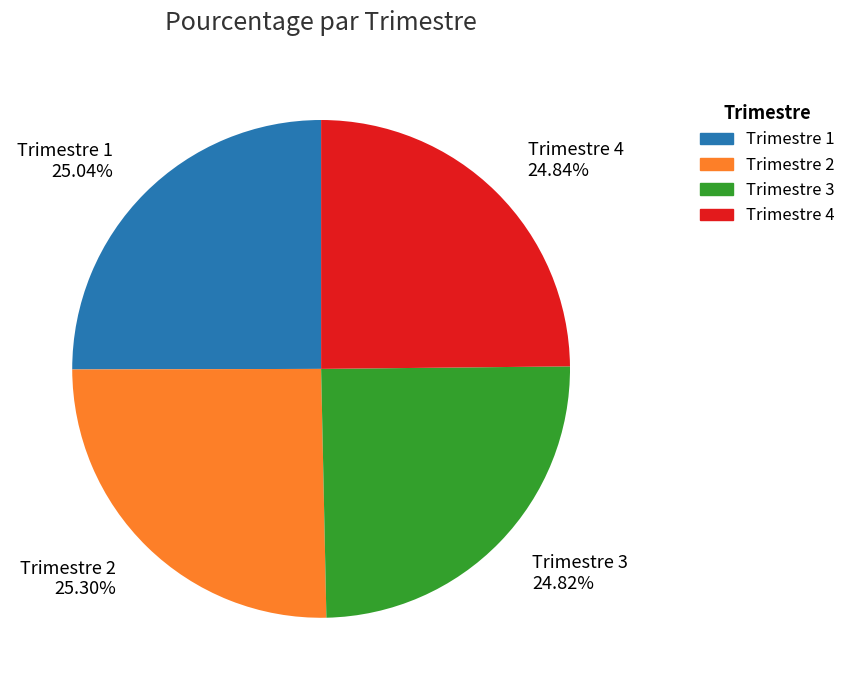

Combined, do Trimestre 4 24.84% and Trimestre 1 25.04% account for over 50%?

No